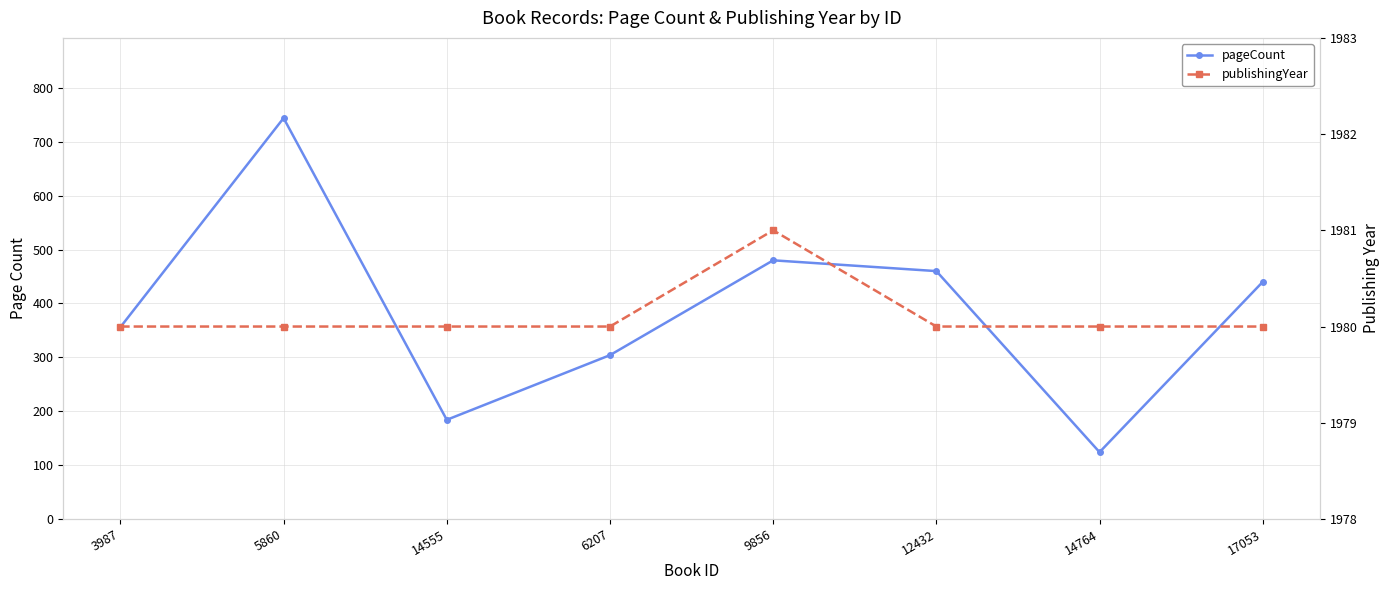

Which label corresponds to the smallest value in the chart?

14764